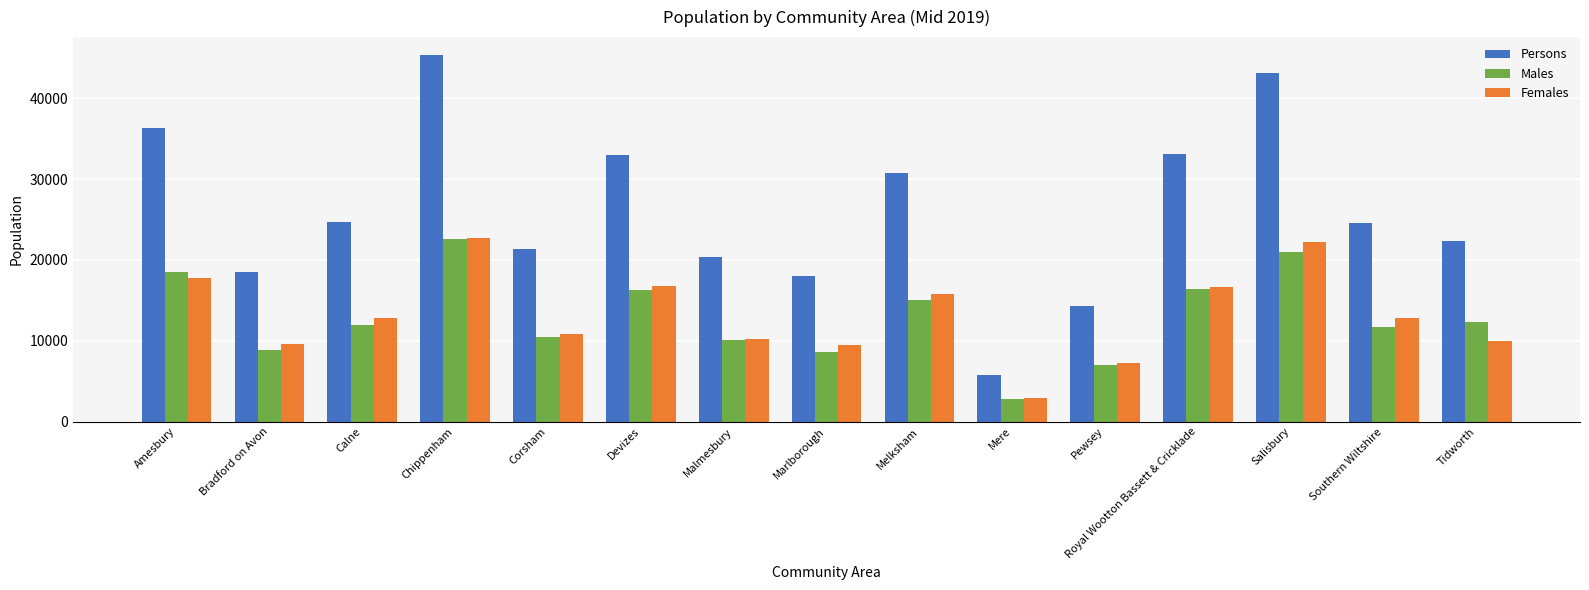

What is the value of the Persons bar at the 14th from the left?

24546.6